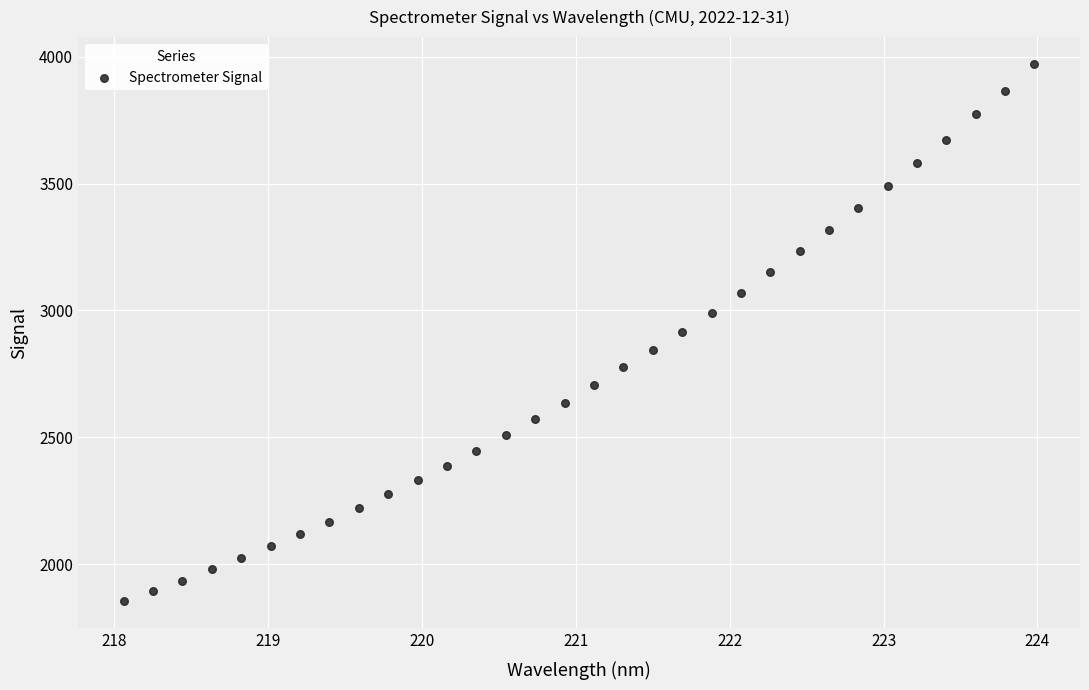

What is the range of Y values (max minus min)?

2118.6